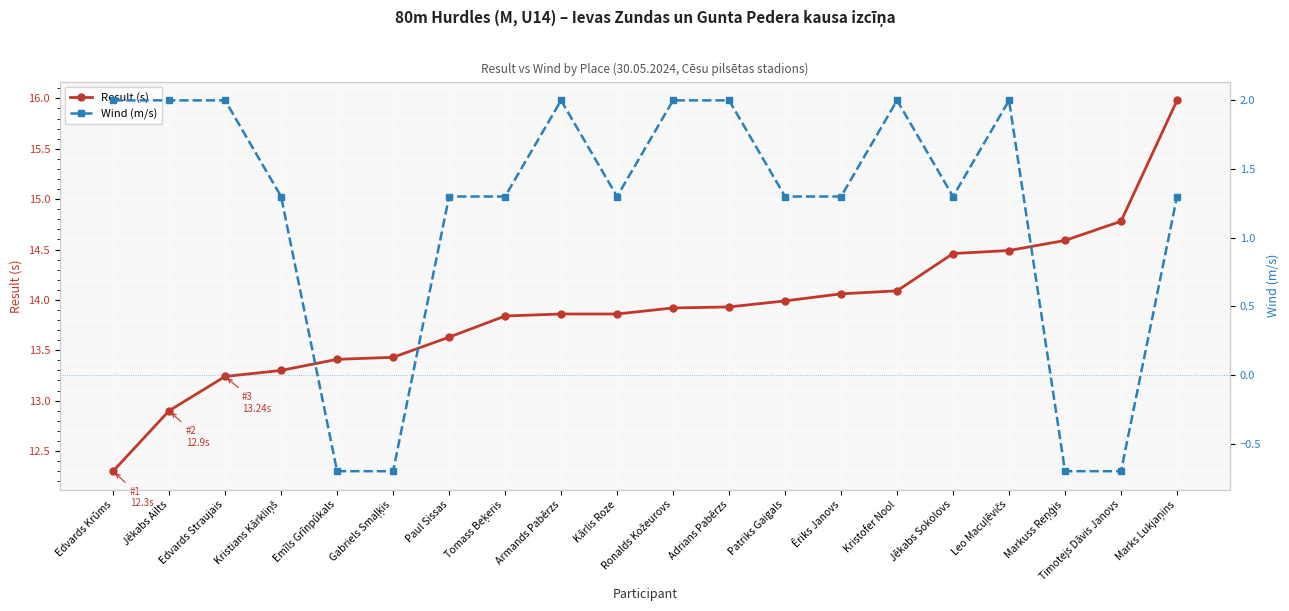

What is the difference between the highest and lowest values at Tomass Beķeris?

12.5